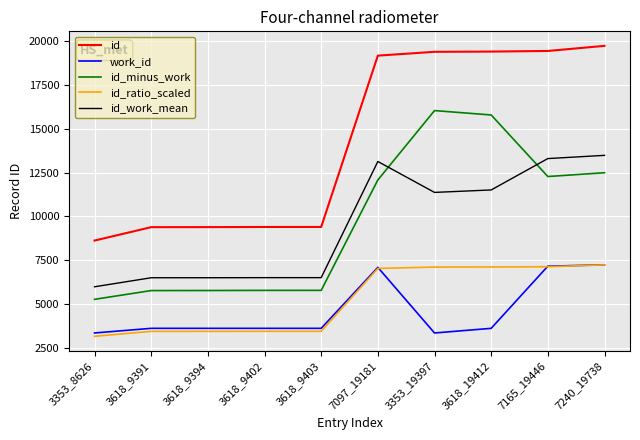

What is the difference between the work_id values at 7097_19181 and 3353_19397?

3744.0